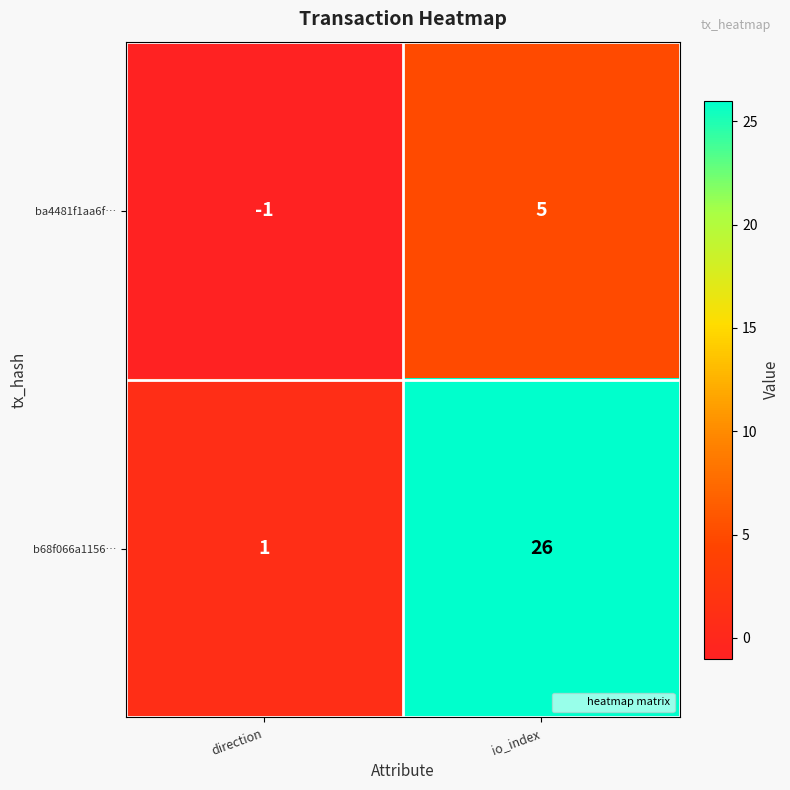

What is the maximum value shown in the chart?

26